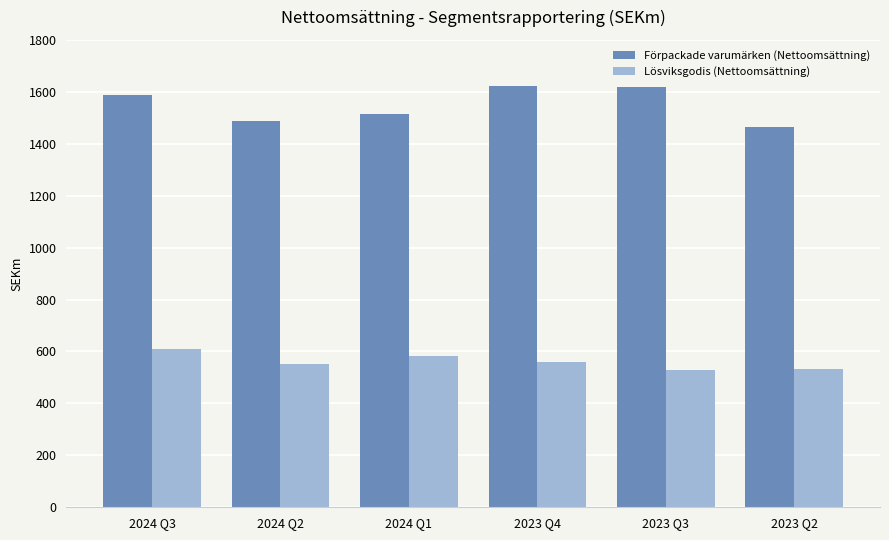

What is the lowest value of the Lösviksgodis (Nettoomsättning) series?

528